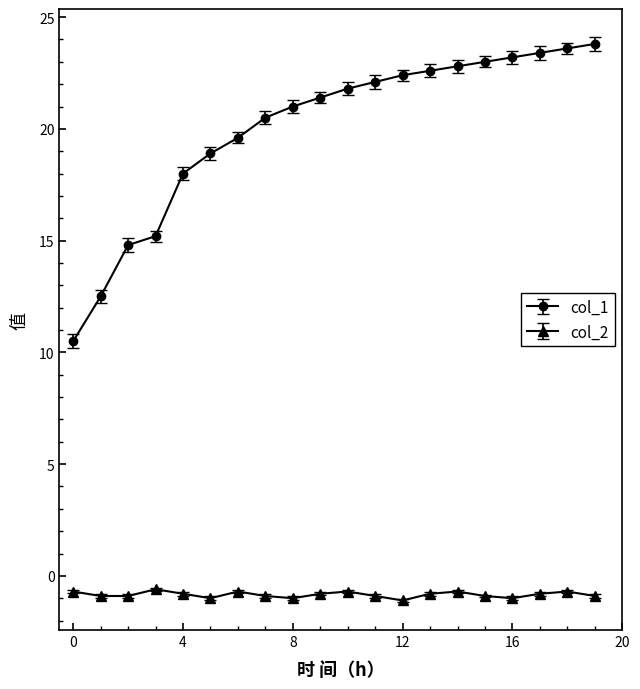

True or false: col_1 and col_2 intersect in this chart.

False